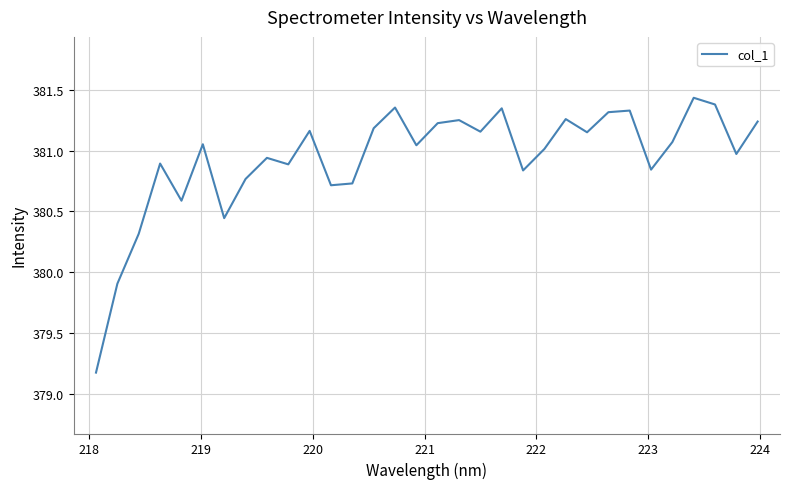

How many values exceed 381?

18